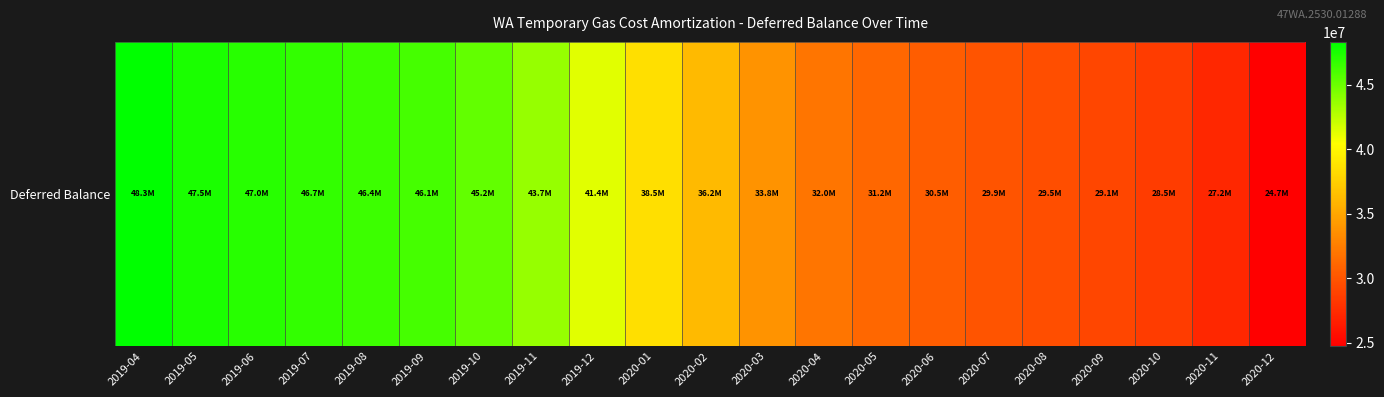

What is the change in value from 2019-11 to 2020-01?

-5160481.3